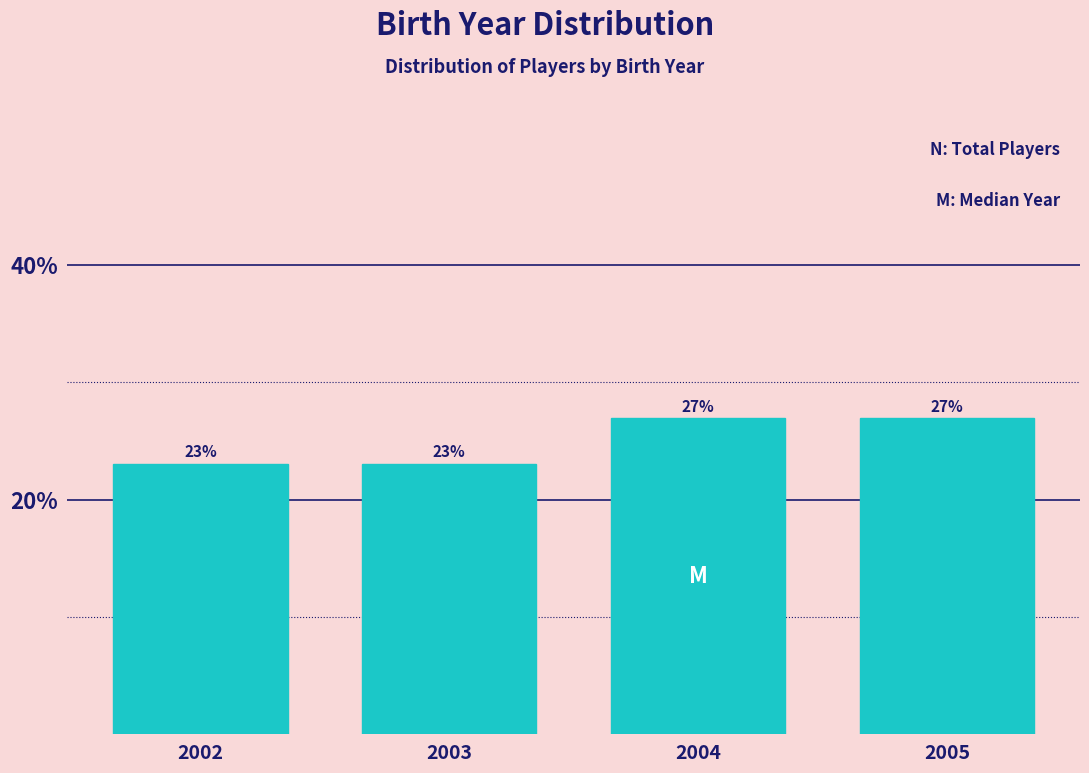

What is the sum of all values?

100.0